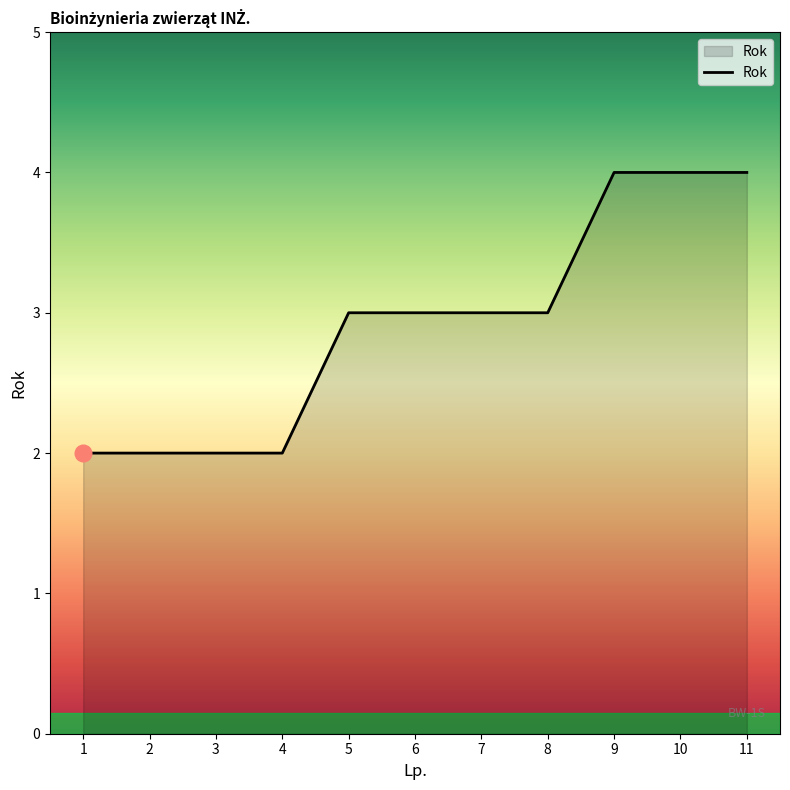

Read the value at 7.

3